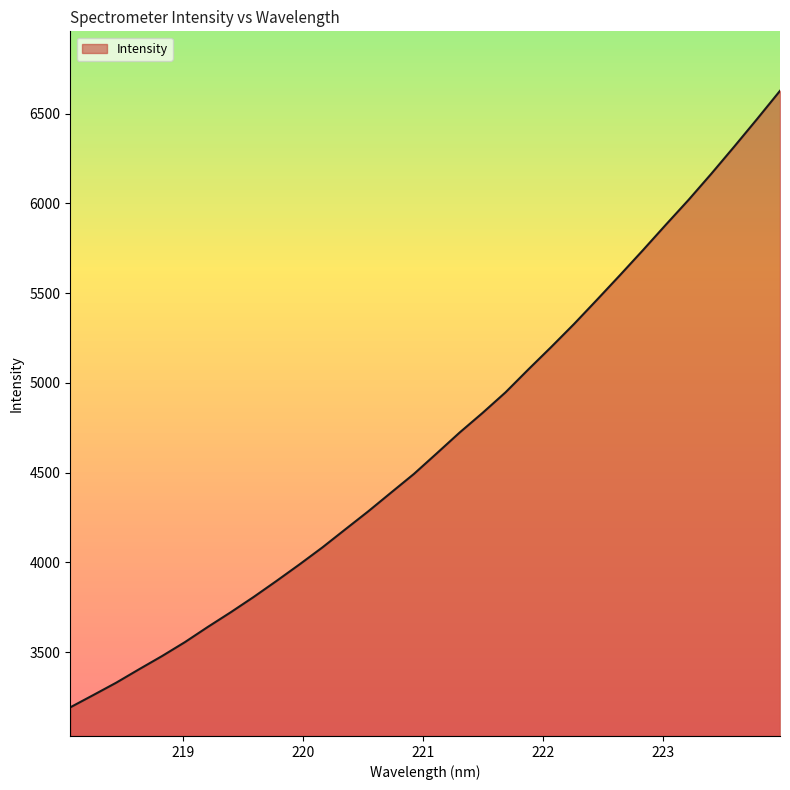

What is the difference between the maximum and minimum values?

3435.0